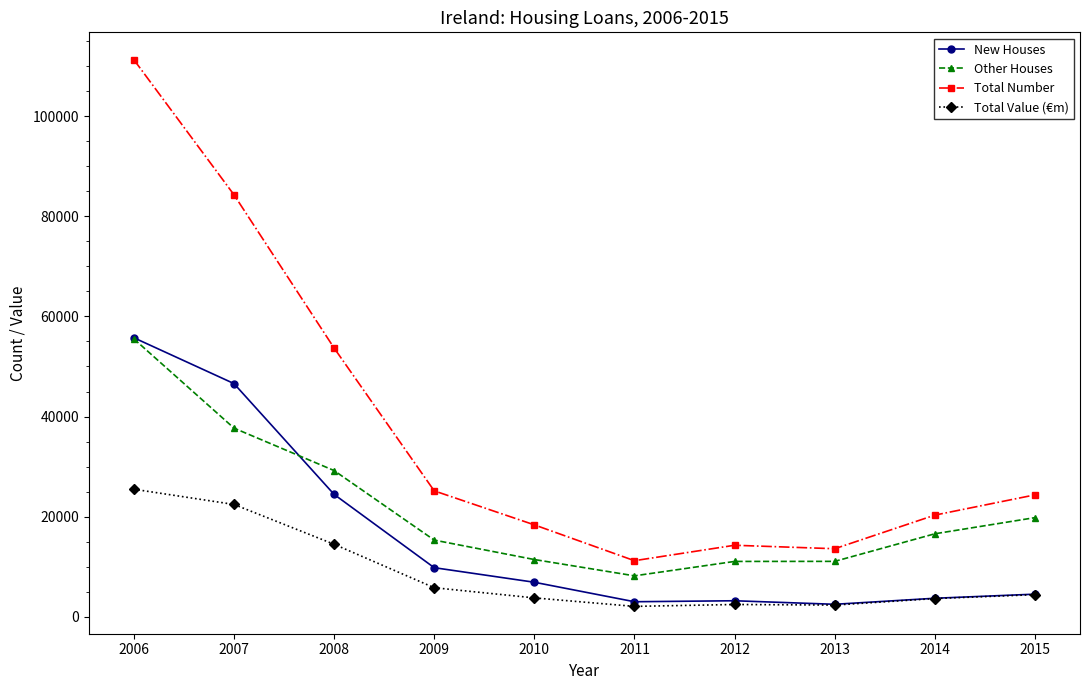

What is the sum of the Total Number values at 2008 and 2013?

67306.0